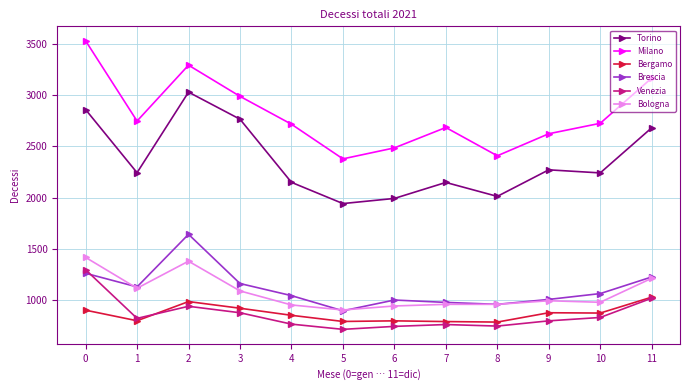

What is the highest value of the Brescia series?

1641